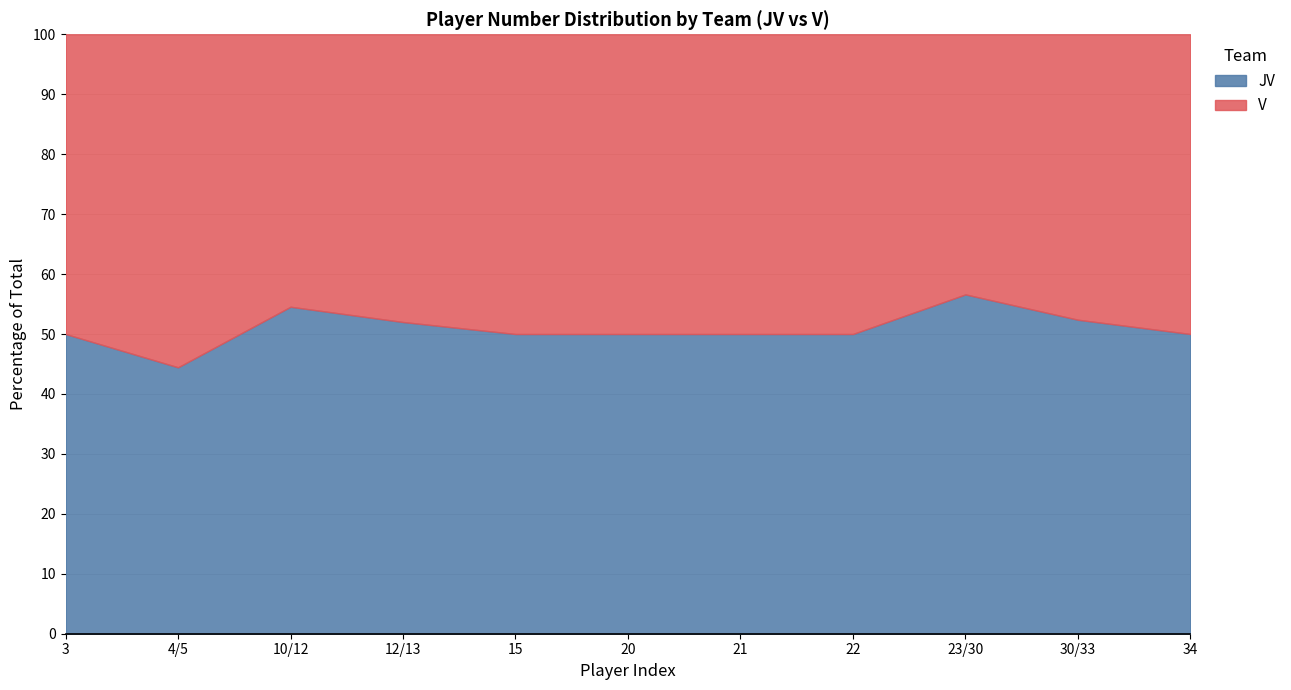

What is the label of the 2nd point from the left?

4/5